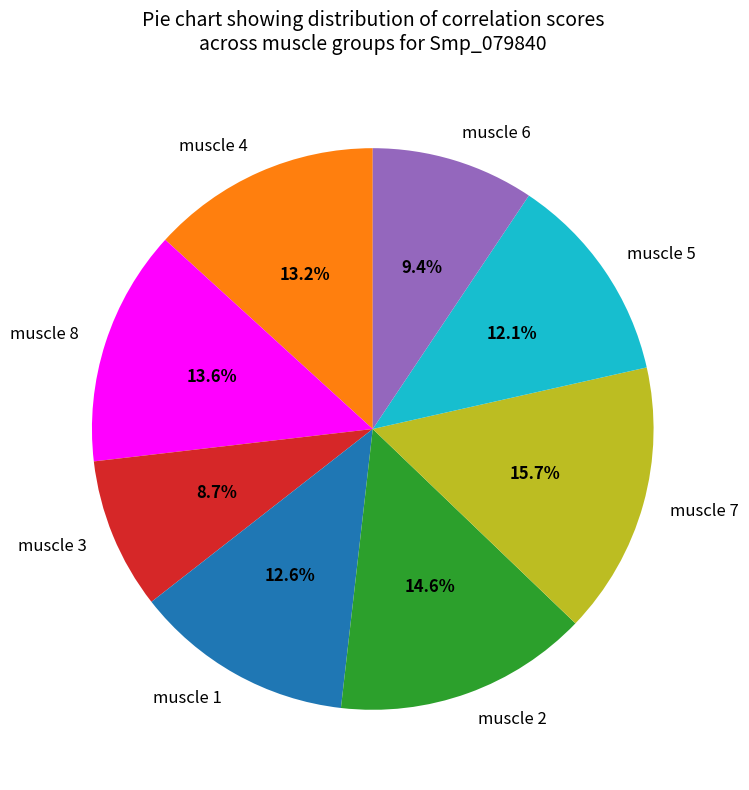

Combined, what portion of the pie is muscle 4 and muscle 7?

28.9%